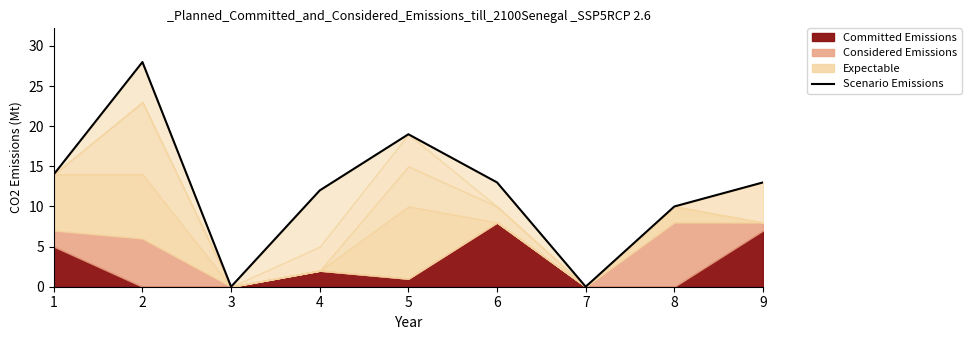

What is the value of the 5th point from the left?

19